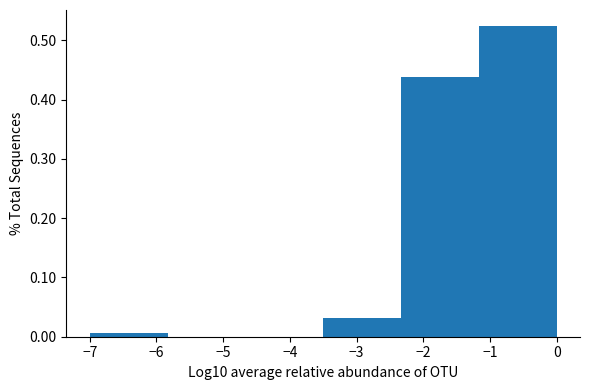

Which range on the x-axis has the tallest bar?

-1.2 to 0.0